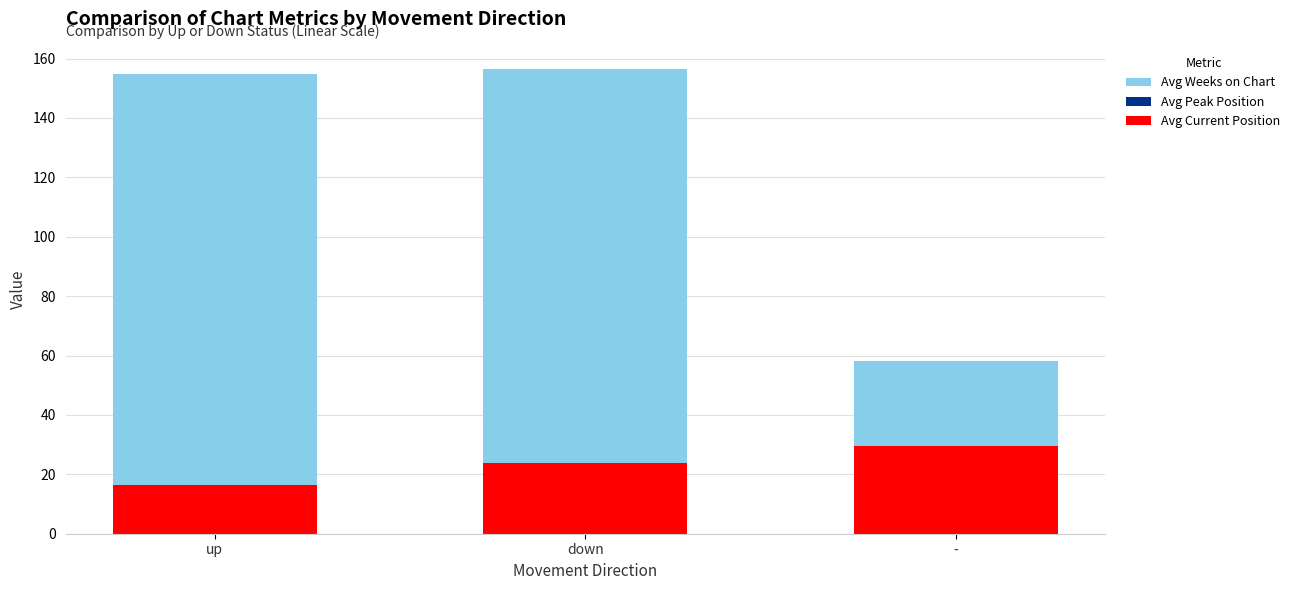

At which label does Avg Weeks on Chart reach its minimum?

-